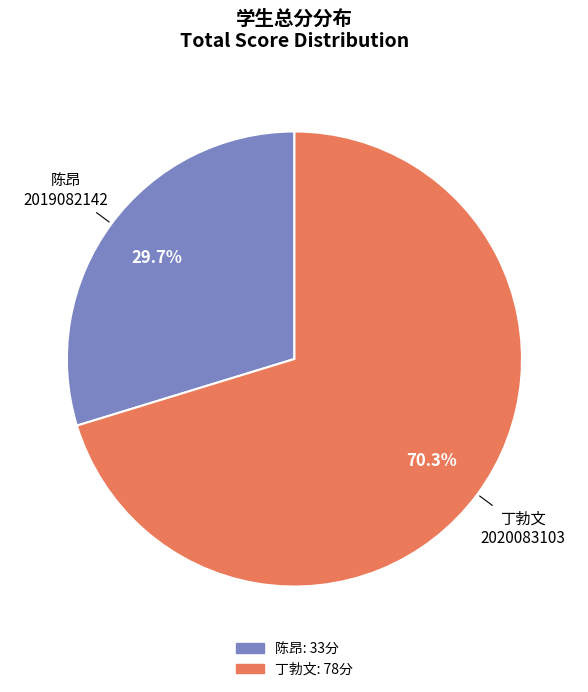

Rank the categories by value from lowest to highest.

陈昂 2019082142, 丁勃文 2020083103